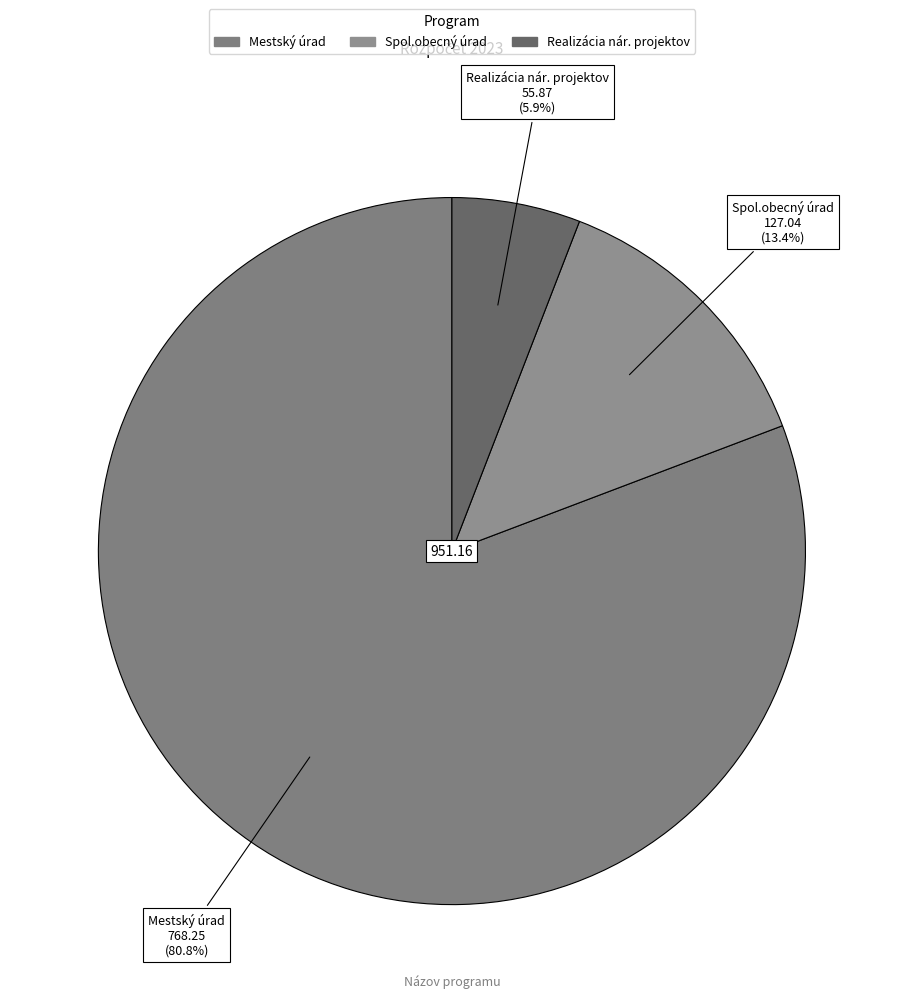

What is the ratio of the value at Realizácia nár. projektov to the value at Spol.obecný úrad?

0.4